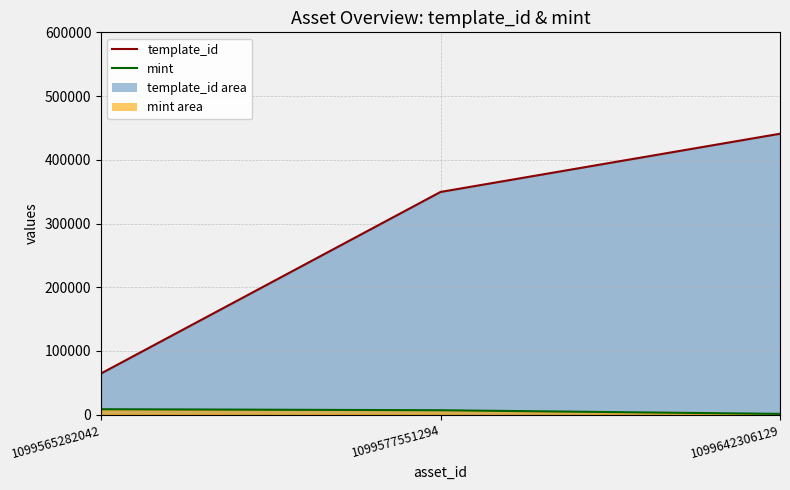

Which series has the largest total across all categories?

template_id